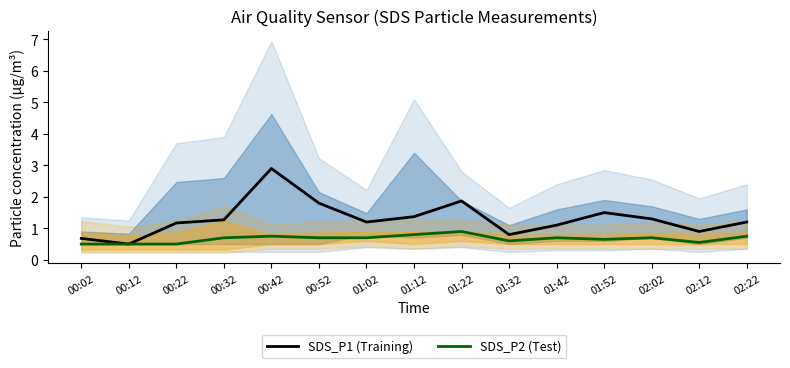

What is the average value of the SDS_P1 (Training) series?

1.3